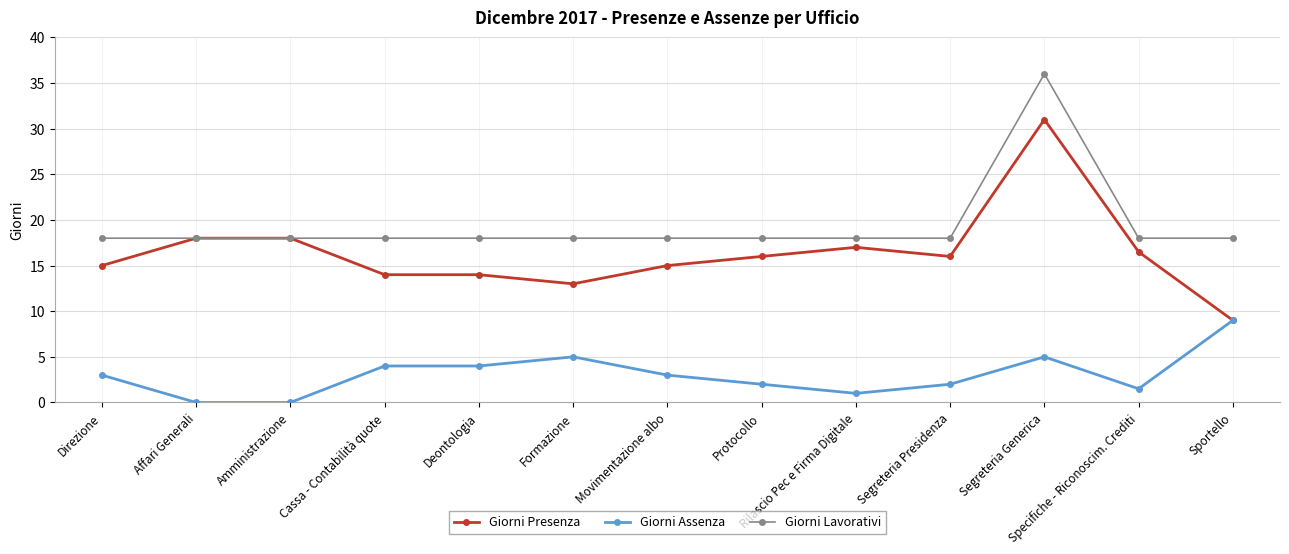

Reading left to right, list all the values displayed in this chart.

Giorni Presenza: 15.0	18.0	18.0	14.0	14.0	13.0	15.0	16.0	17.0	16.0	31.0	16.5	9.0
Giorni Assenza: 3.0	0.0	0.0	4.0	4.0	5.0	3.0	2.0	1.0	2.0	5.0	1.5	9.0
Giorni Lavorativi: 18.0	18.0	18.0	18.0	18.0	18.0	18.0	18.0	18.0	18.0	36.0	18.0	18.0